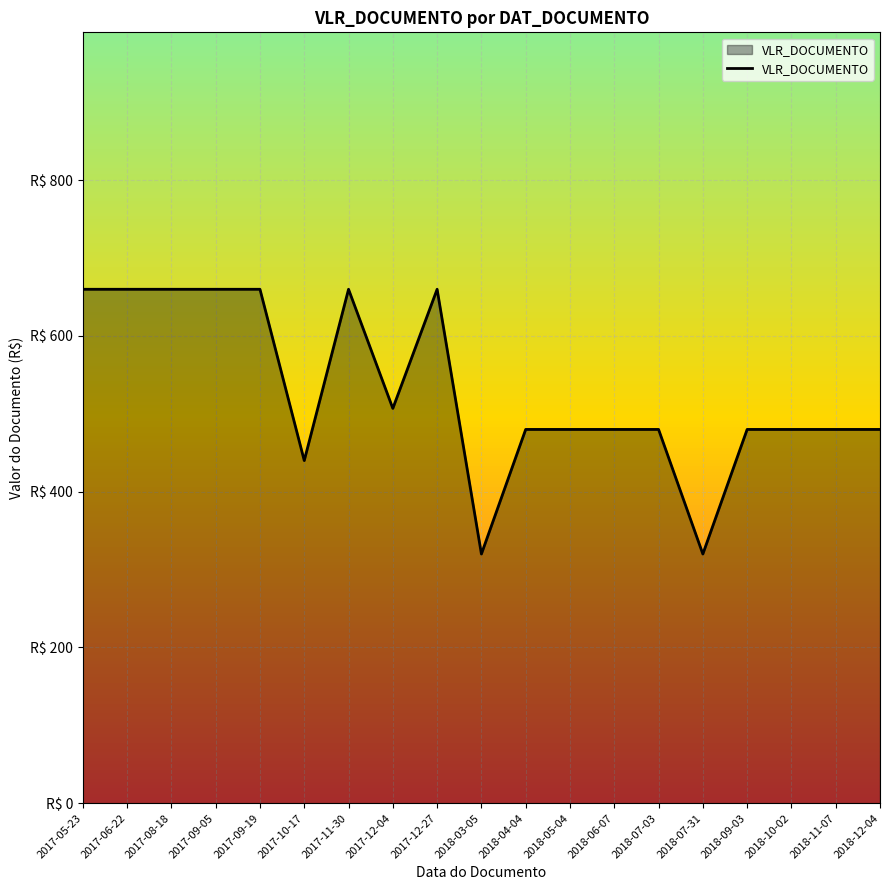

What is the label of the 2nd point from the right?

2018-11-07